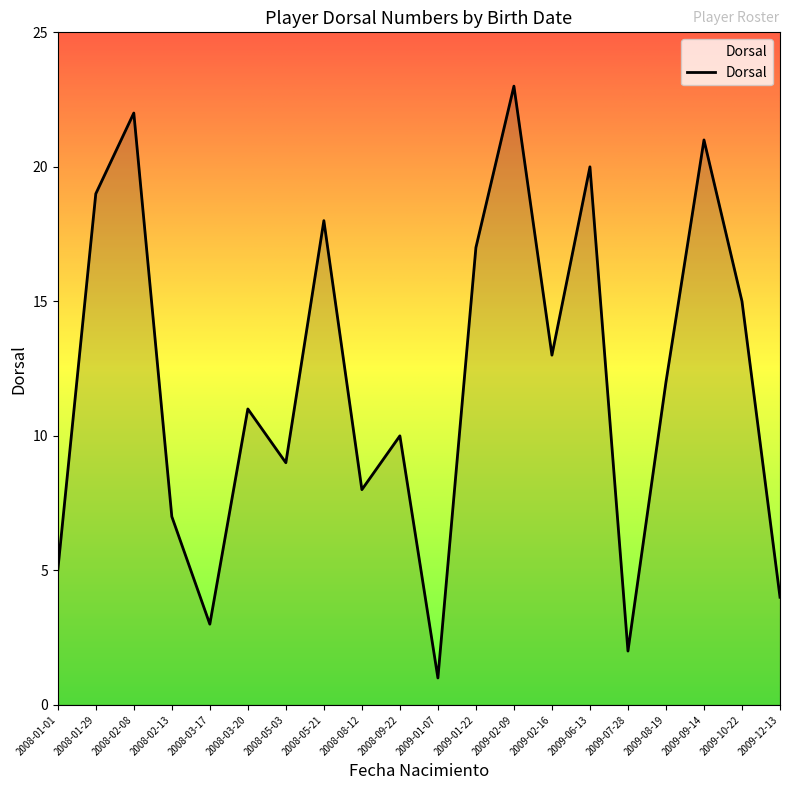

Is it true that the value at 2008-09-22 is 14?

False